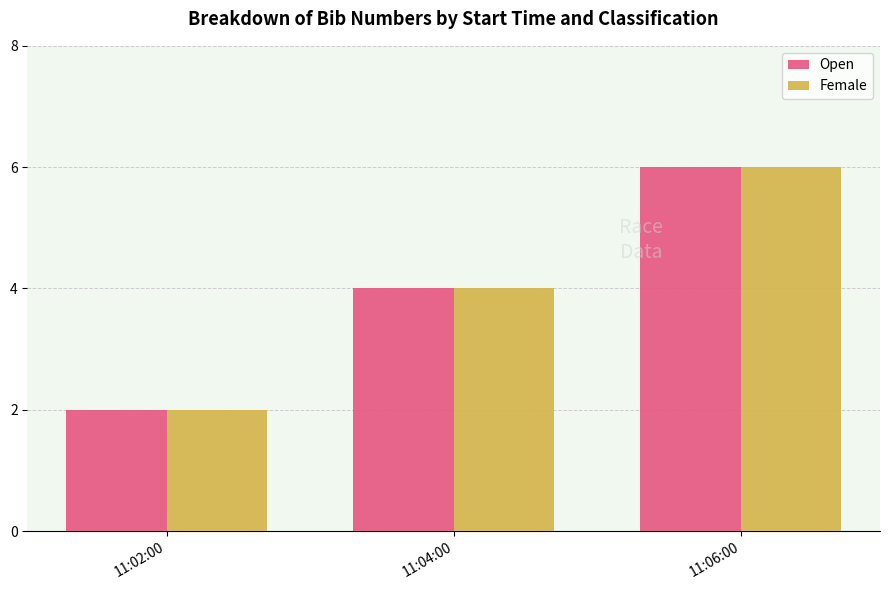

Reading right to left, what are all the values shown in this chart?

Open: 11:06:00=6	11:04:00=4	11:02:00=2
Female: 11:06:00=6	11:04:00=4	11:02:00=2